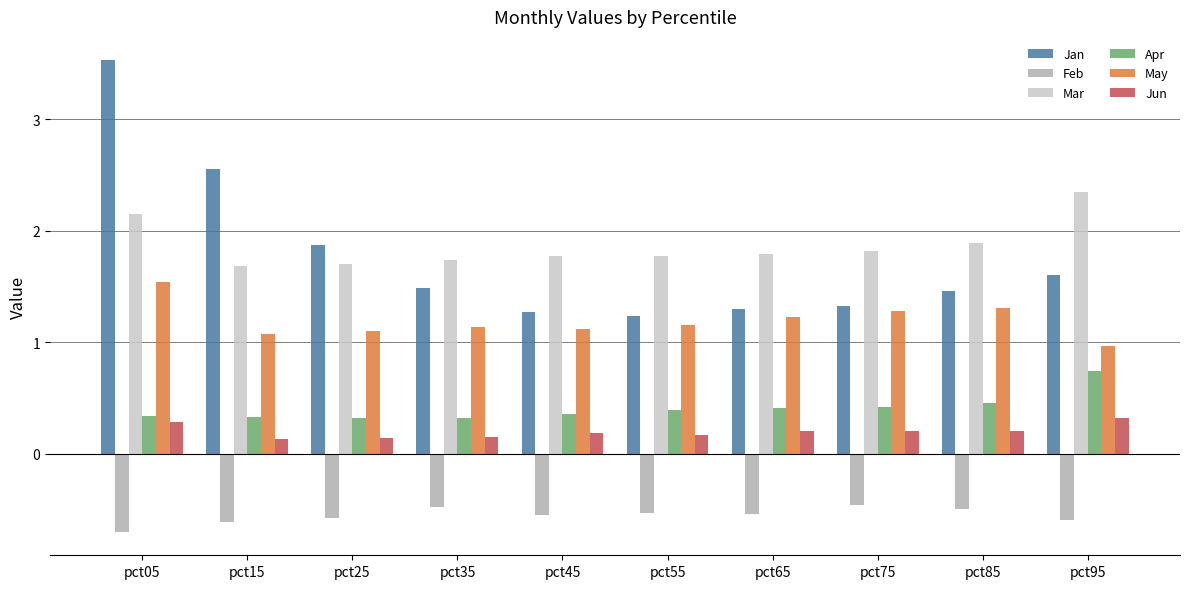

The value of Feb at pct05 is -0.7. True or false?

True